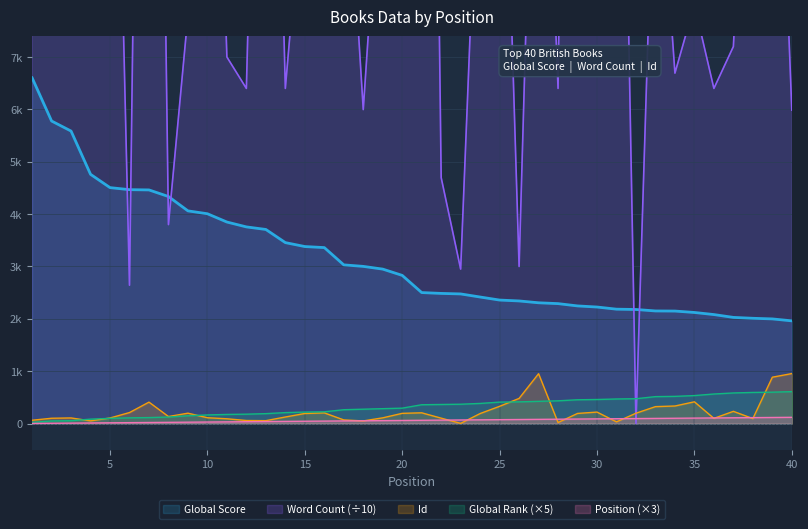

At which category does Id reach its first local peak?

3